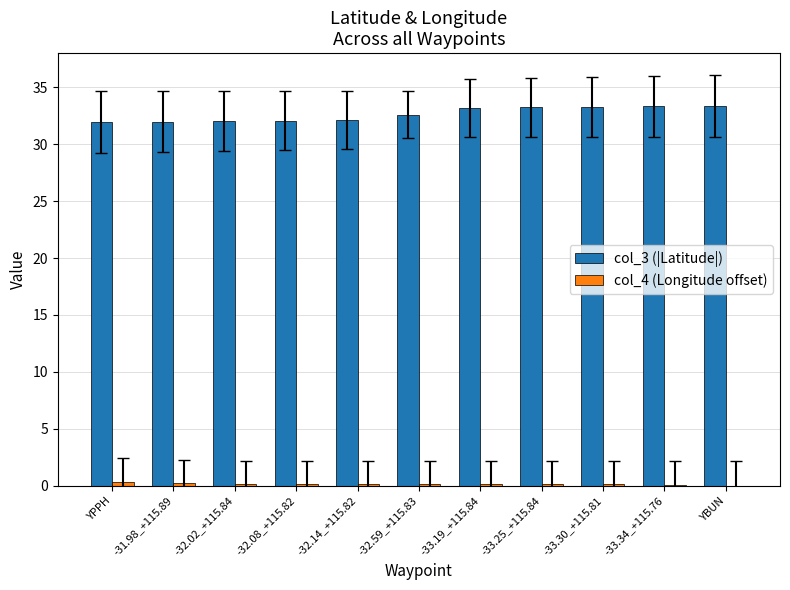

Is it true that col_3 (|Latitude|) equals 21.6 at -32.59_+115.83?

False